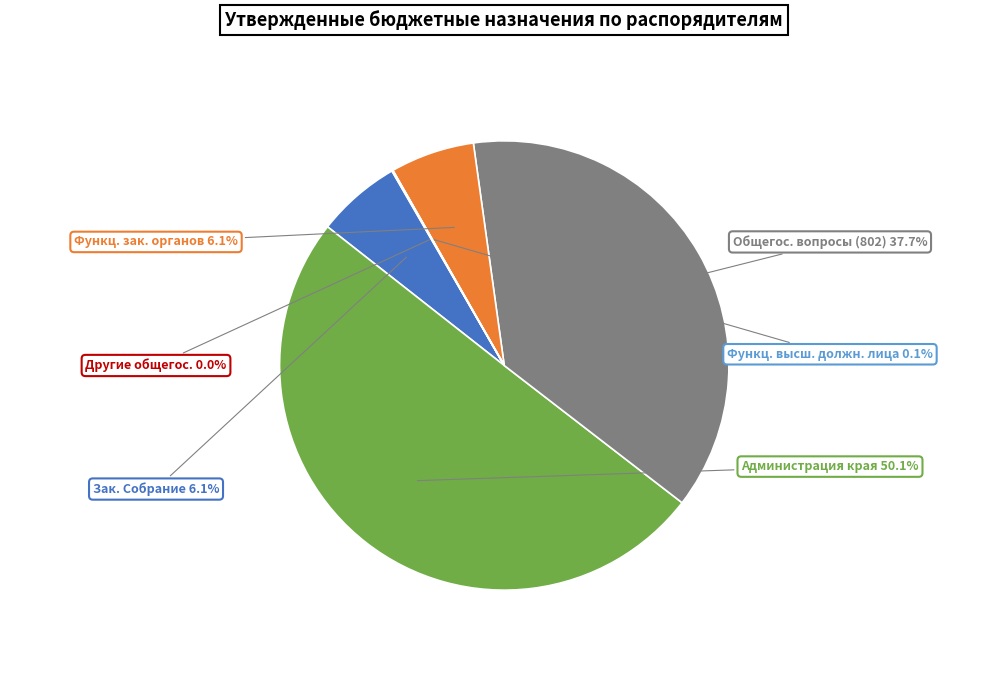

How many slices are in this pie chart?

6